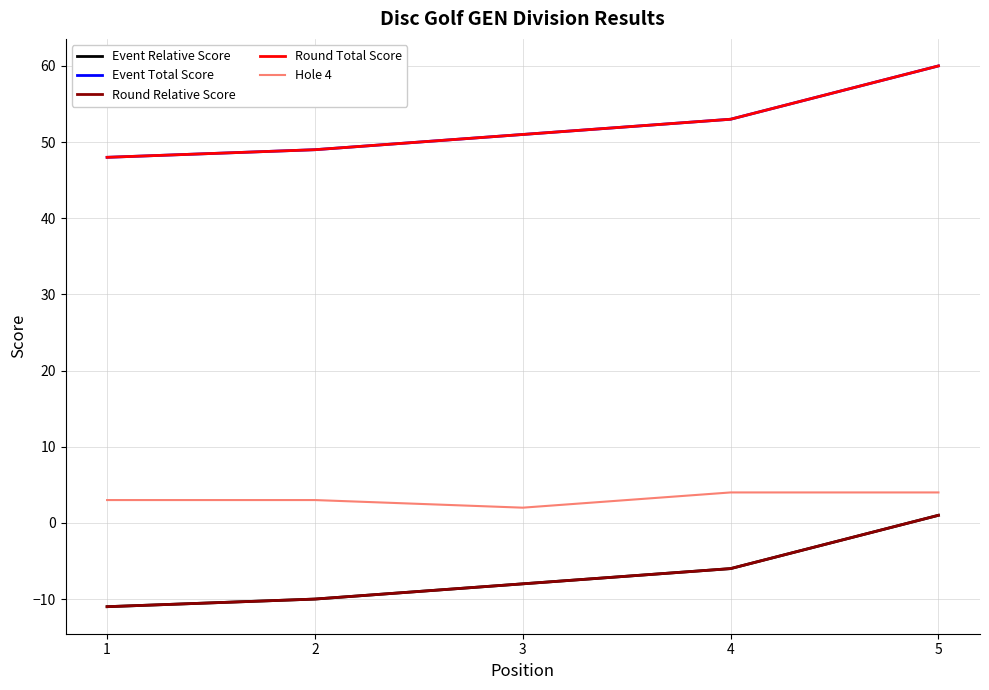

Is this an area chart (filled region under the line)?

No